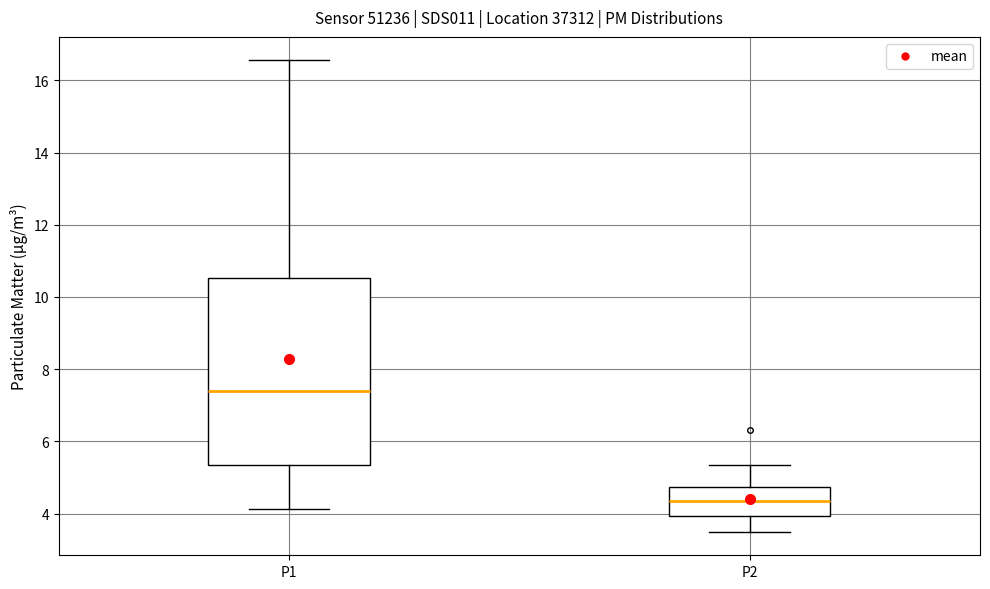

Which box's median line is the highest?

P1